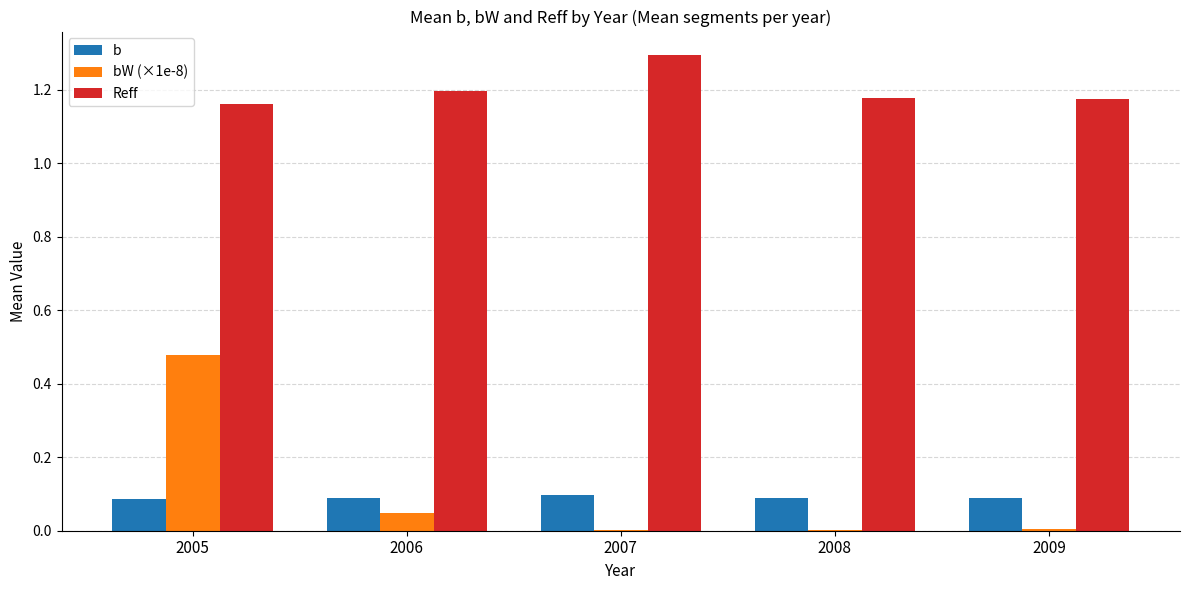

Between 2007 and 2008, which series saw the biggest shift?

Reff